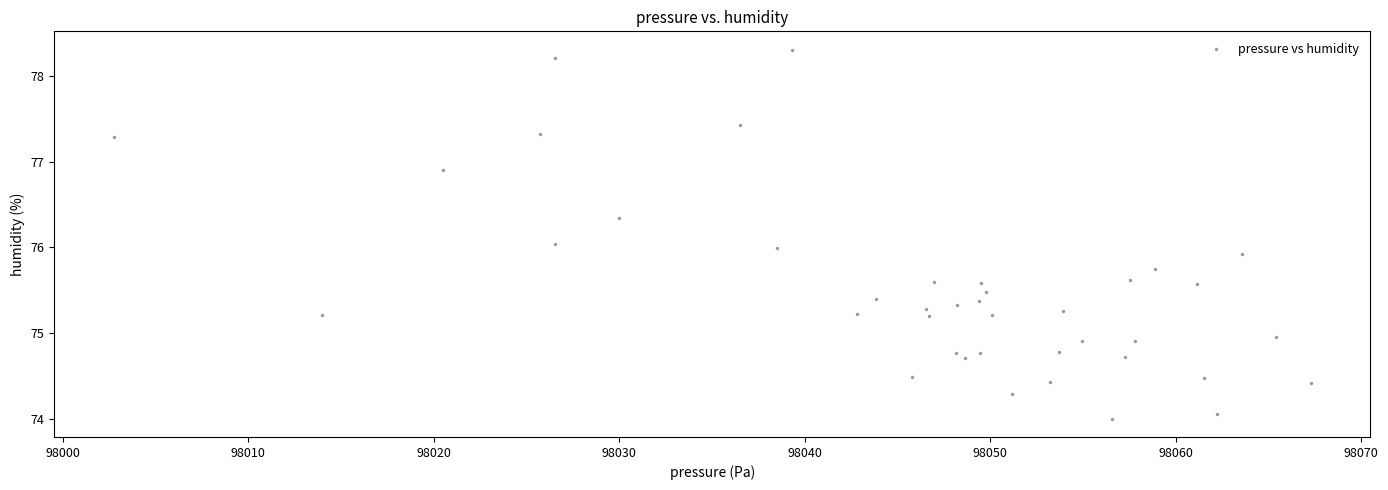

What is the range of Y values (max minus min)?

4.3